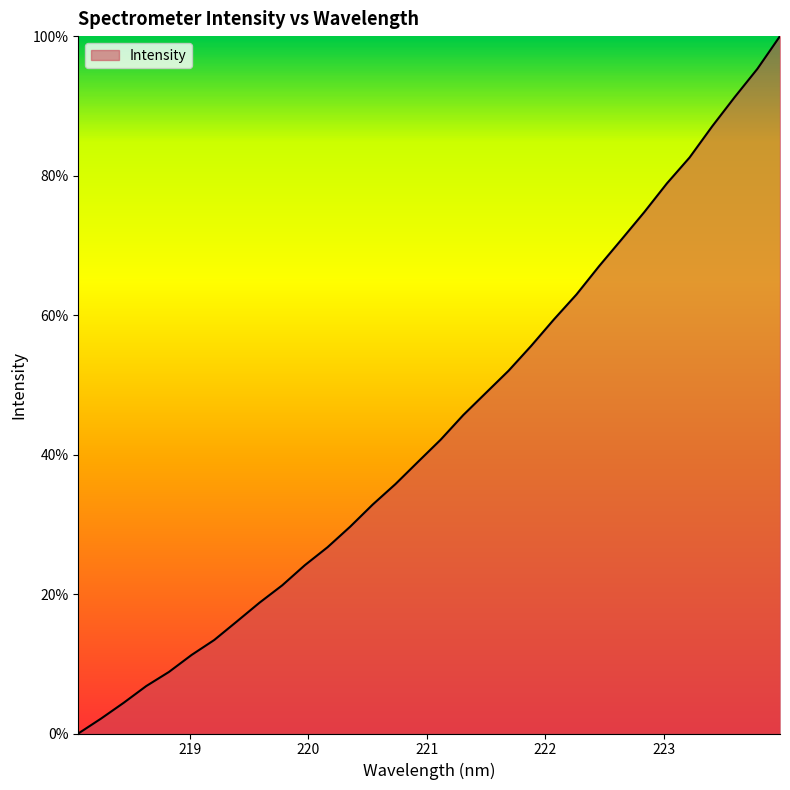

What is the maximum value shown in the chart?

100.0